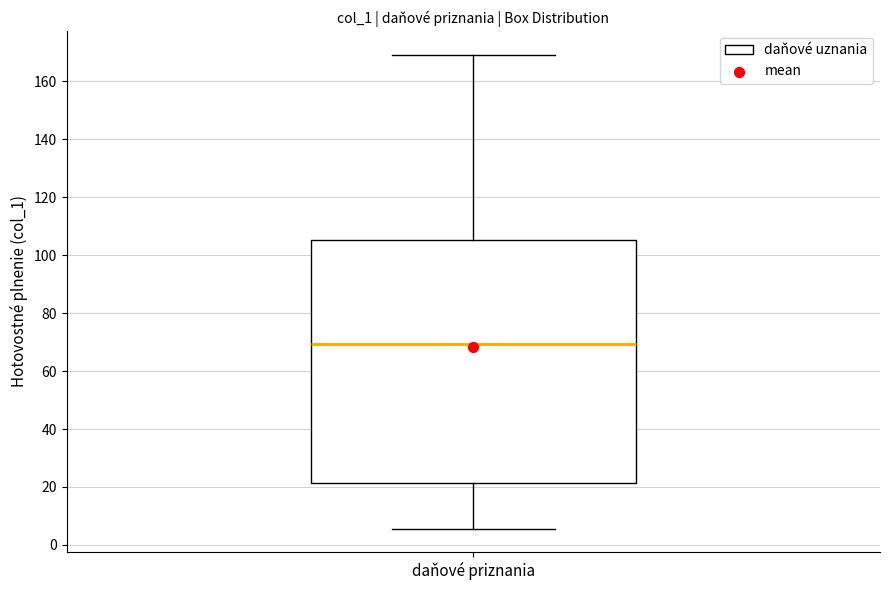

Read this box plot against the y-axis: the position of the median line, the range covered by the box, and the ends of both whiskers. The values are not printed on the chart, so give them approximately, as read against the axis.

median 70, box 22 to 106, whiskers 6 to 170